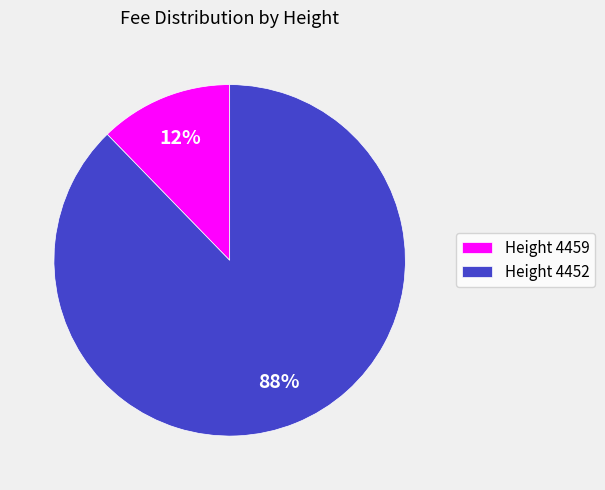

To the nearest percent, what is the combined percentage of Height 4452 and Height 4459?

100%